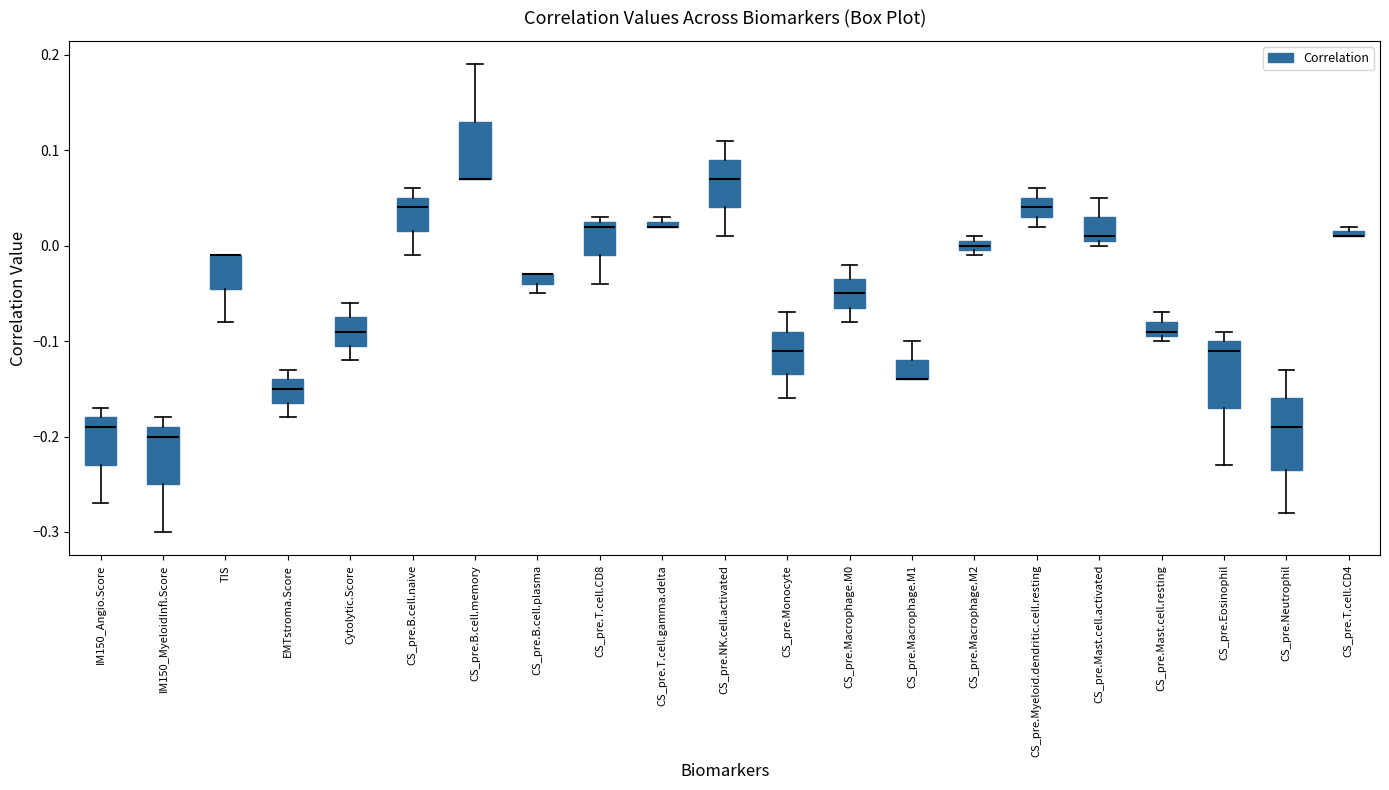

Where is the lower edge of the box for CS_pre.Neutrophil on the y-axis? The values are not printed on the chart, so give them approximately, as read against the axis.

-0.23